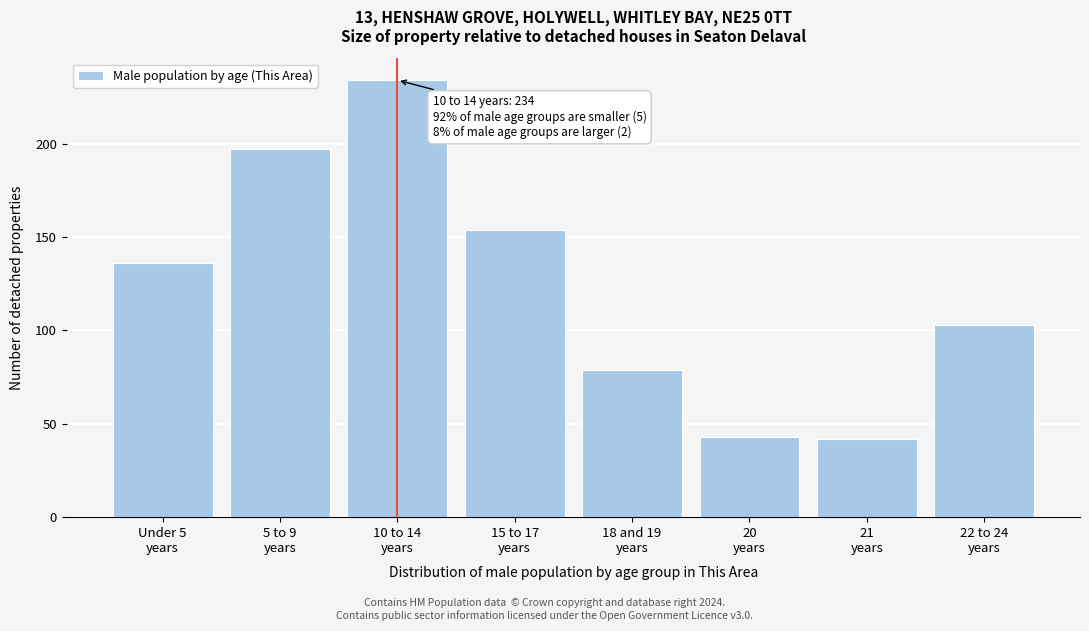

Reading left to right, what are all the values shown in this chart?

136	197	234	154	79	43	42	103